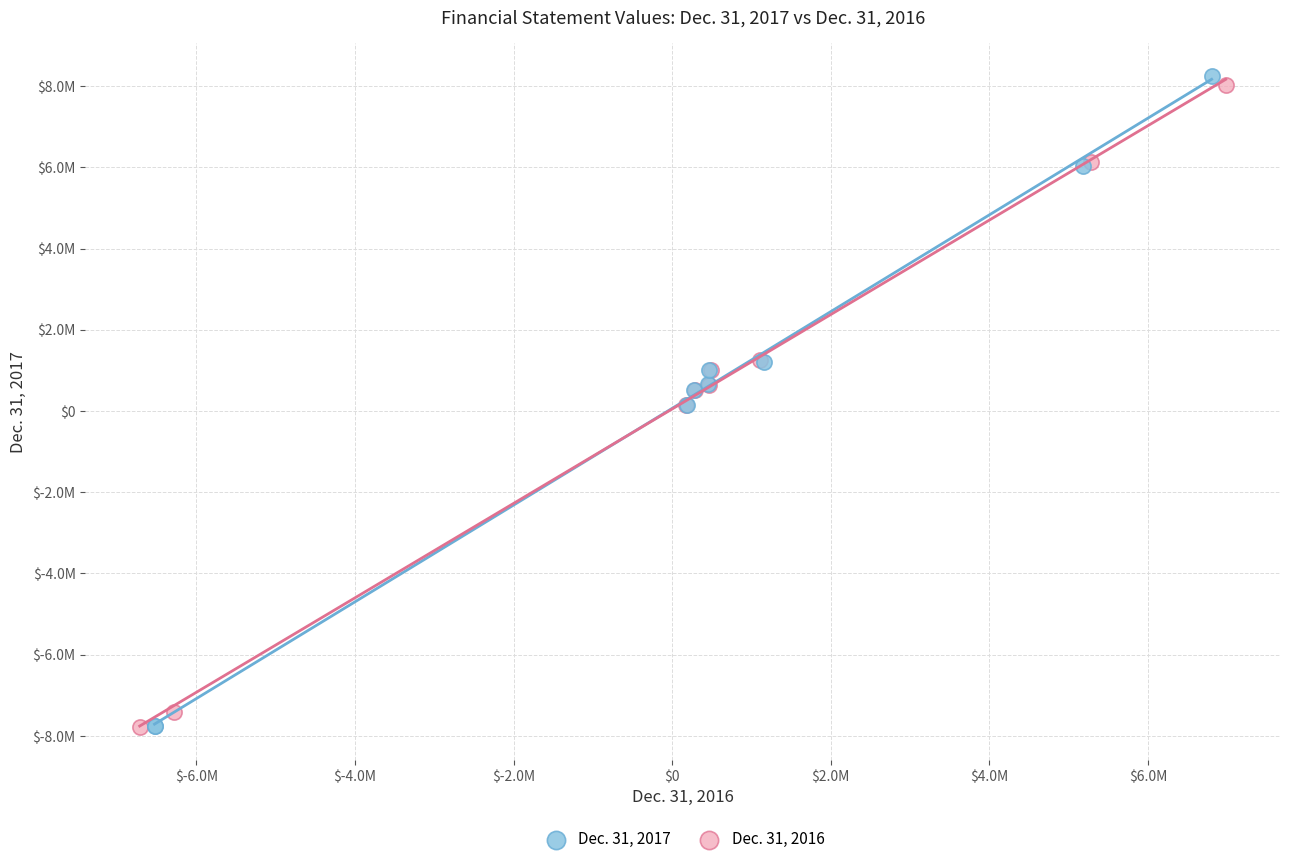

What are all the series names shown in the legend?

Dec. 31, 2017, Dec. 31, 2016